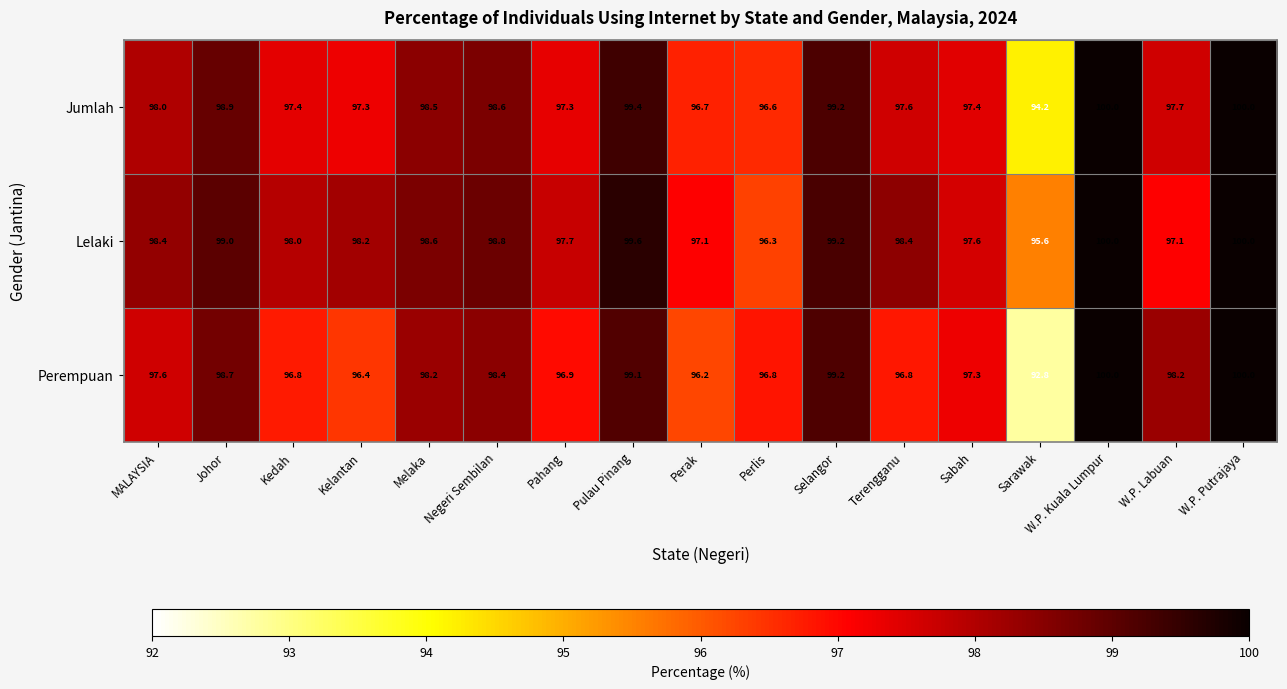

What is the total value across all series at Perlis?

289.7